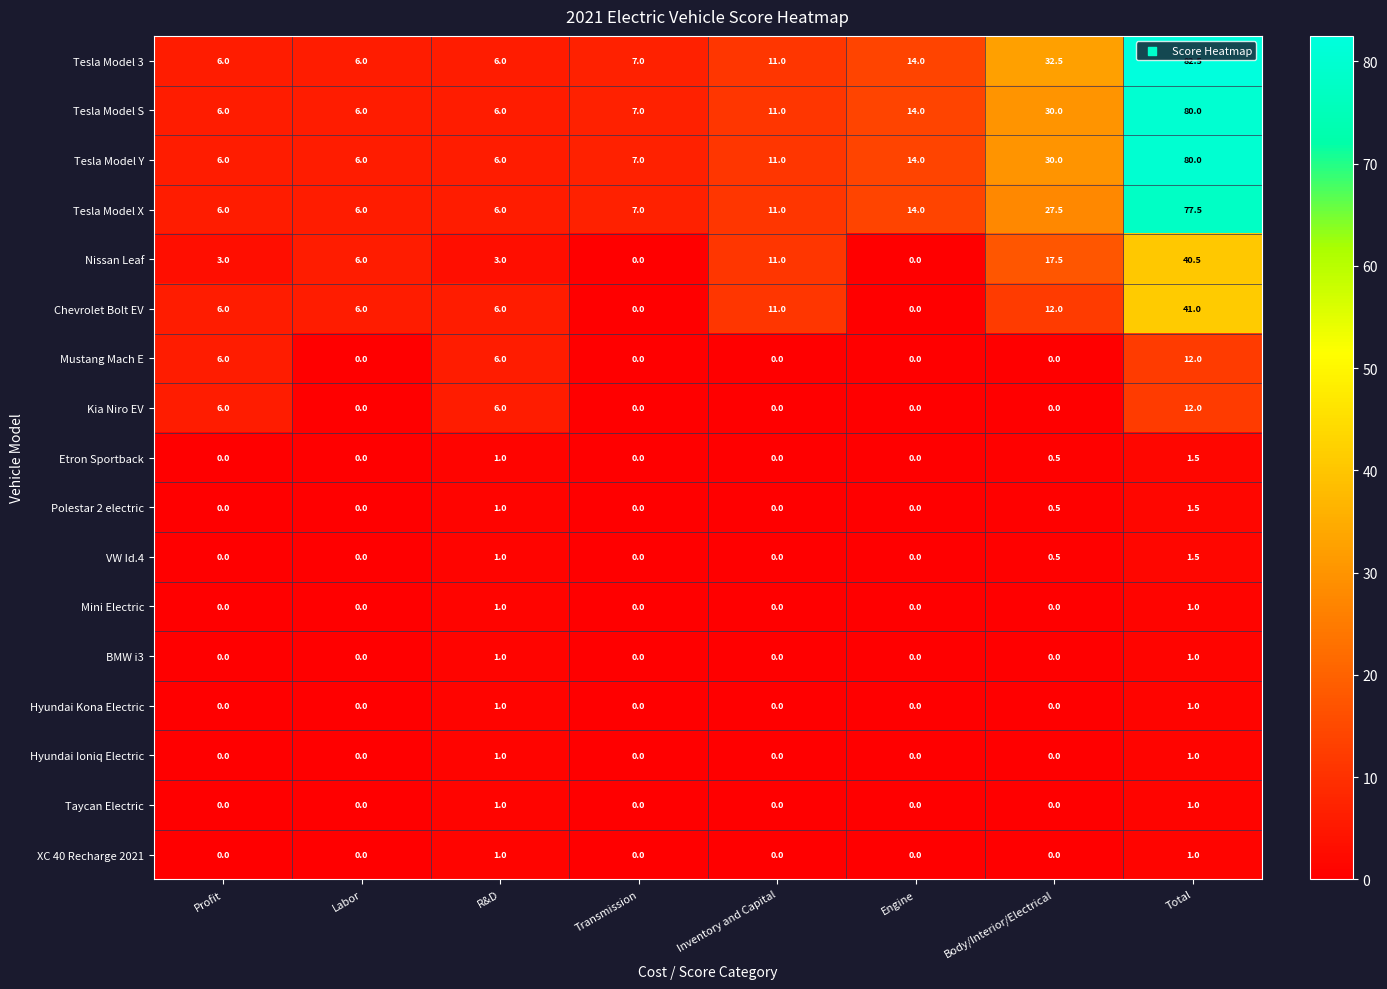

The value of Mustang Mach E at Inventory and Capital is 6.4. True or false?

False